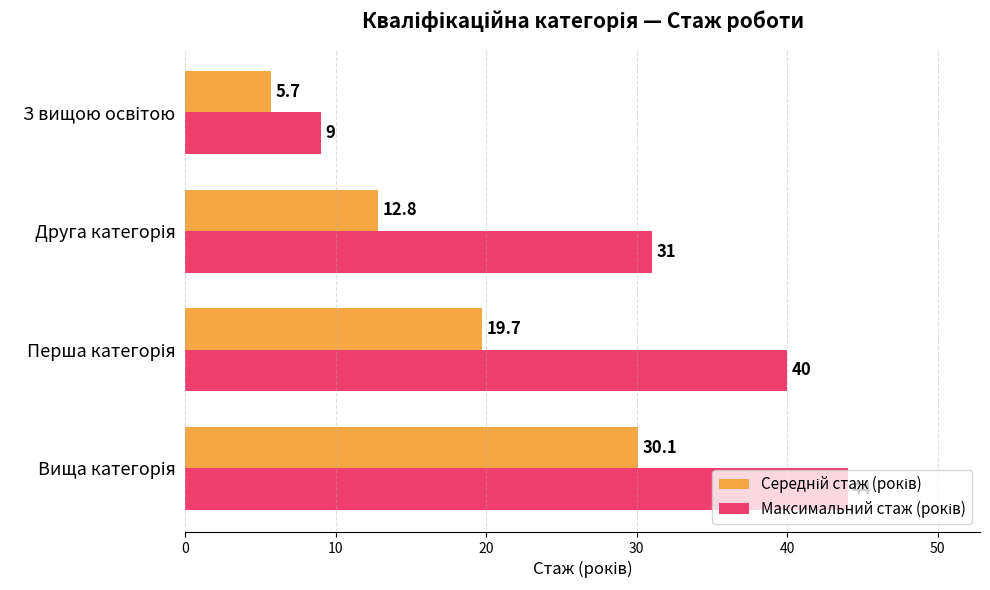

What is the maximum value shown in the chart?

44.0